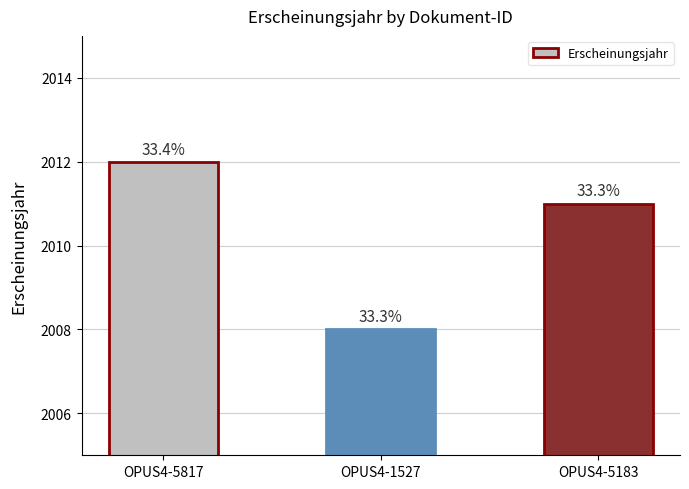

Rank the categories by value from lowest to highest.

OPUS4-1527, OPUS4-5183, OPUS4-5817